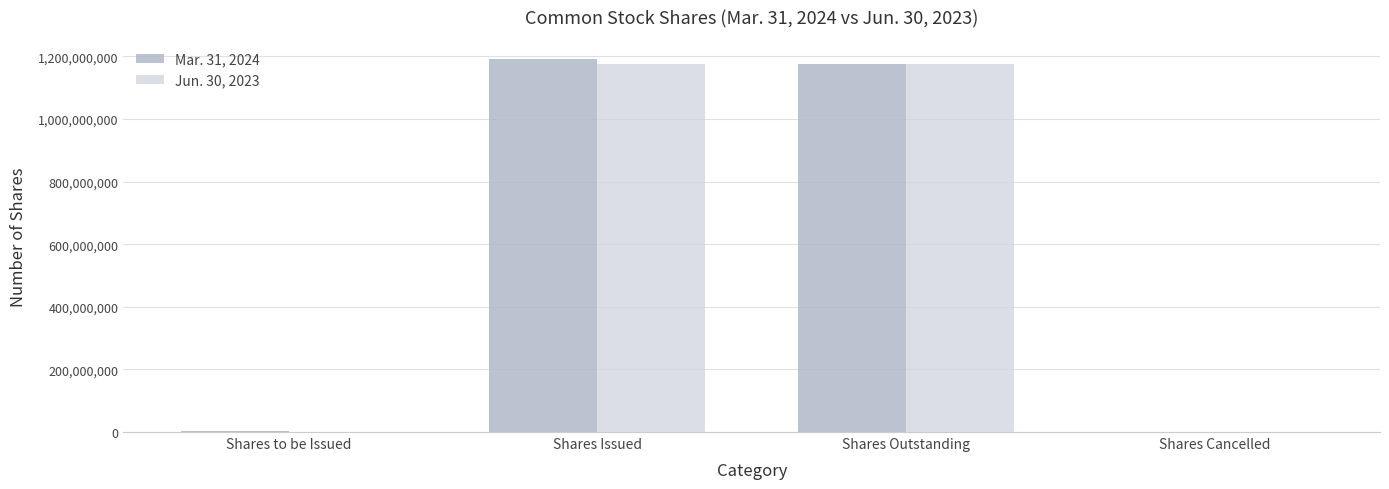

What is the maximum value shown in the chart?

1193126346